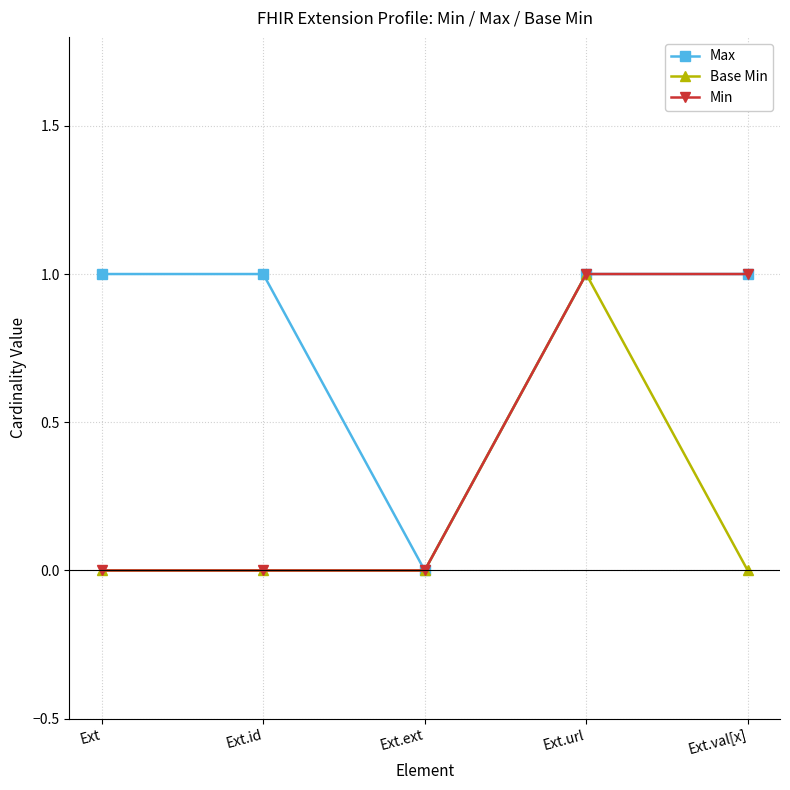

List the series in order of their overall mean, lowest first.

Base Min, Min, Max